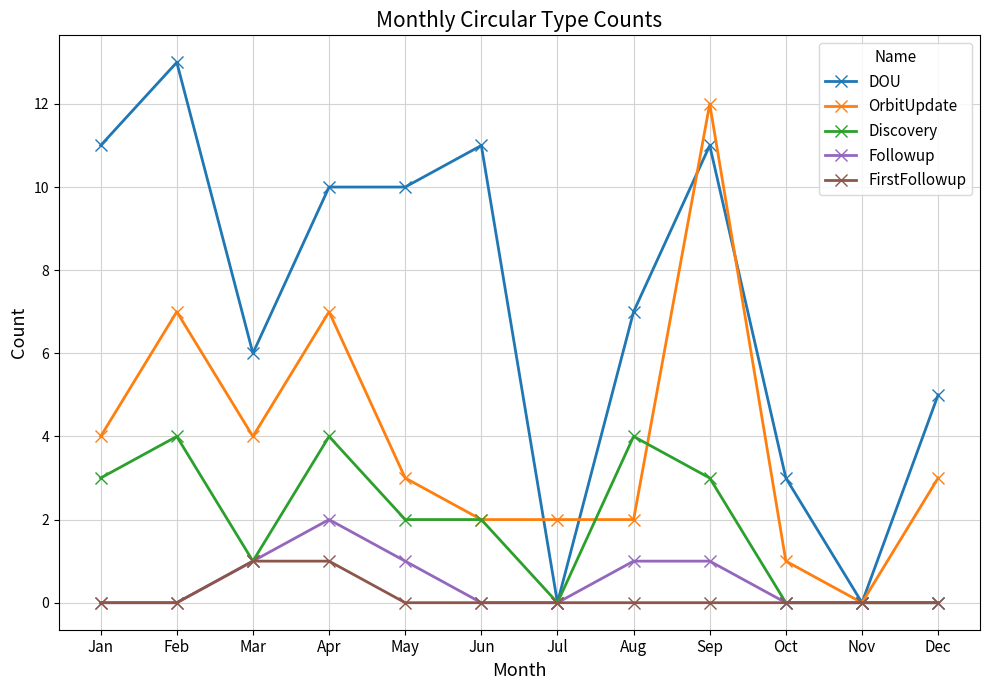

Which series has the largest total across all categories?

DOU